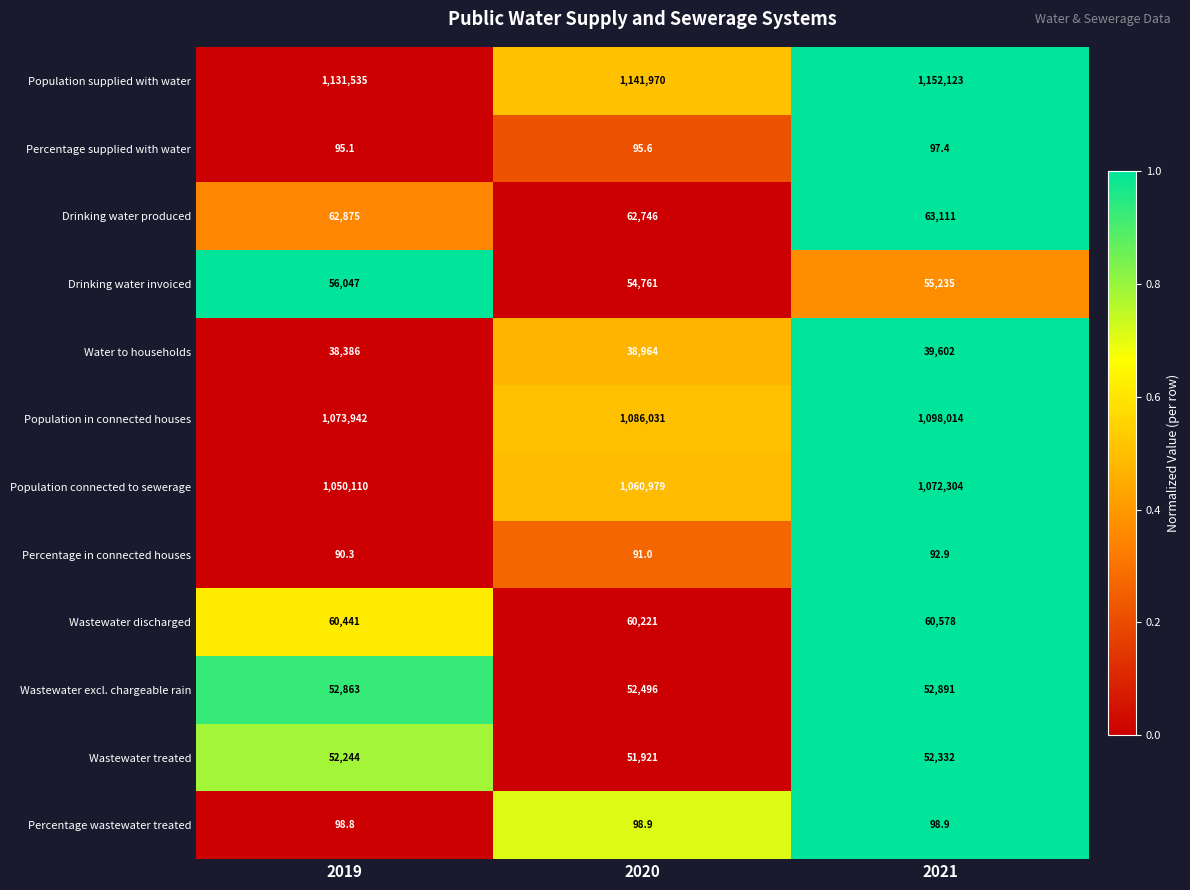

What is the spread (max minus min) of values at 2020?

1141879.0